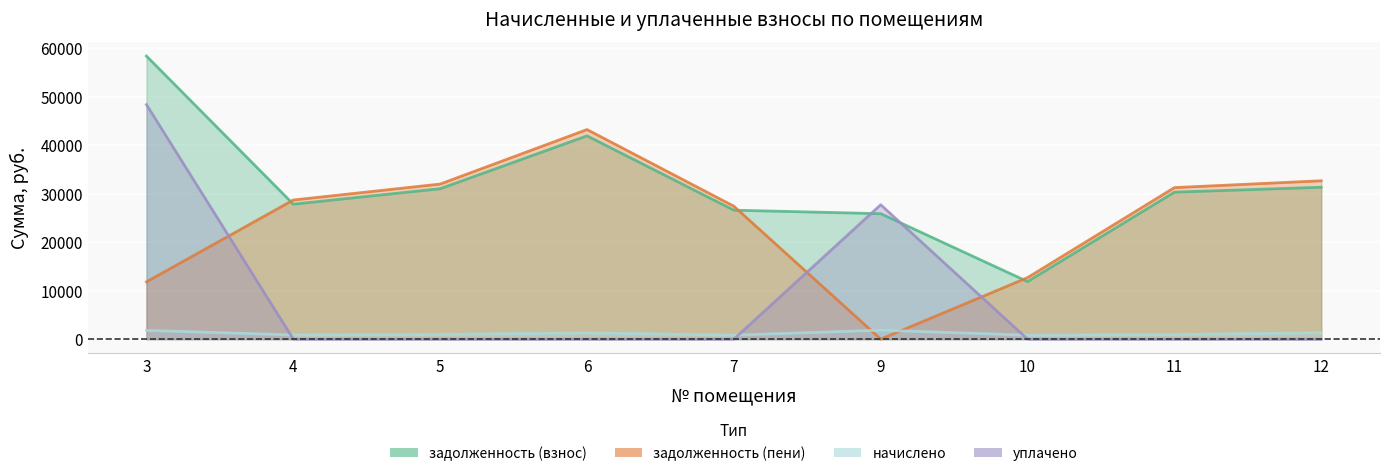

Which series has the largest range (max minus min)?

уплачено